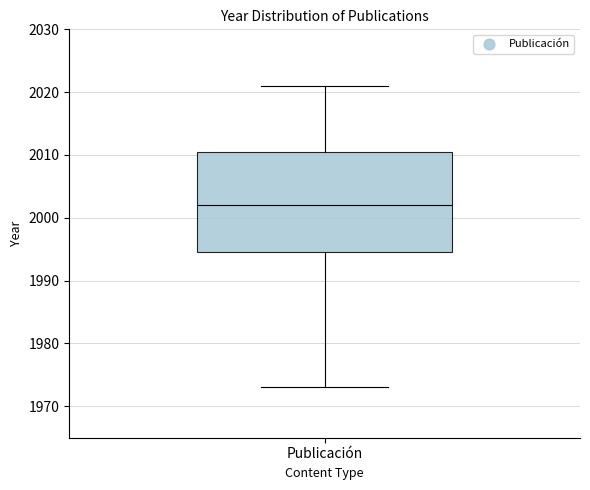

Transcribe this box plot: give where the median line is, the range the box spans, and where the two whiskers end, as read against the y-axis. The values are not printed on the chart, so give them approximately, as read against the axis.

median 2002, box 1995 to 2011, whiskers 1973 to 2021